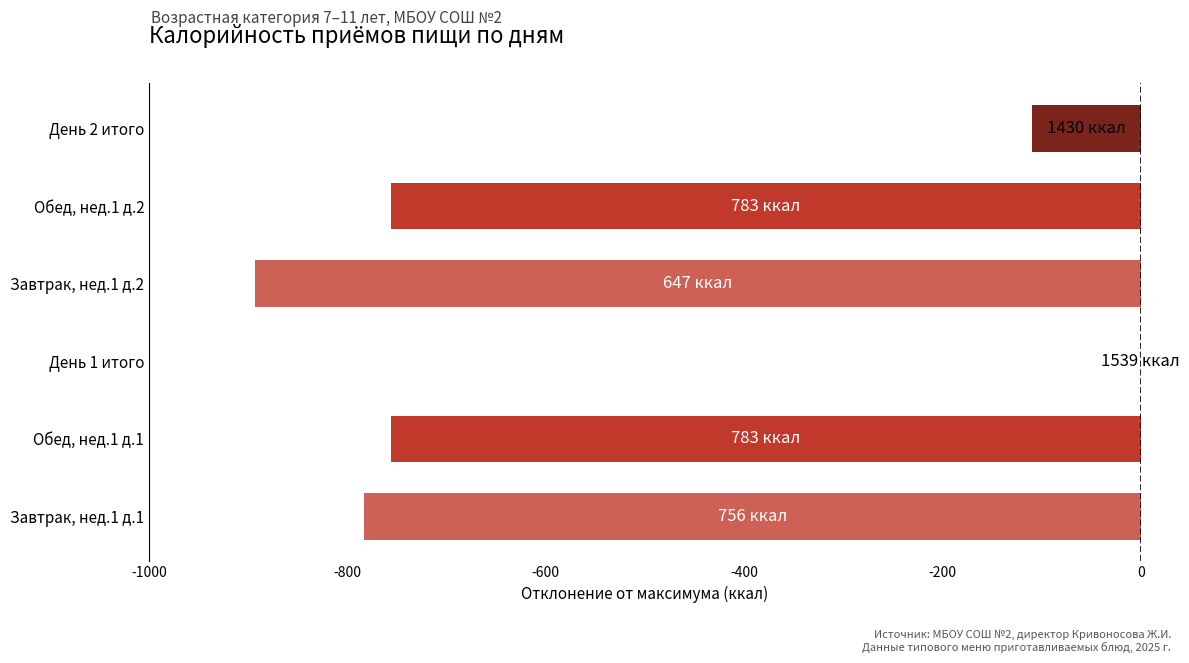

What is the sum of all values?

-3297.8